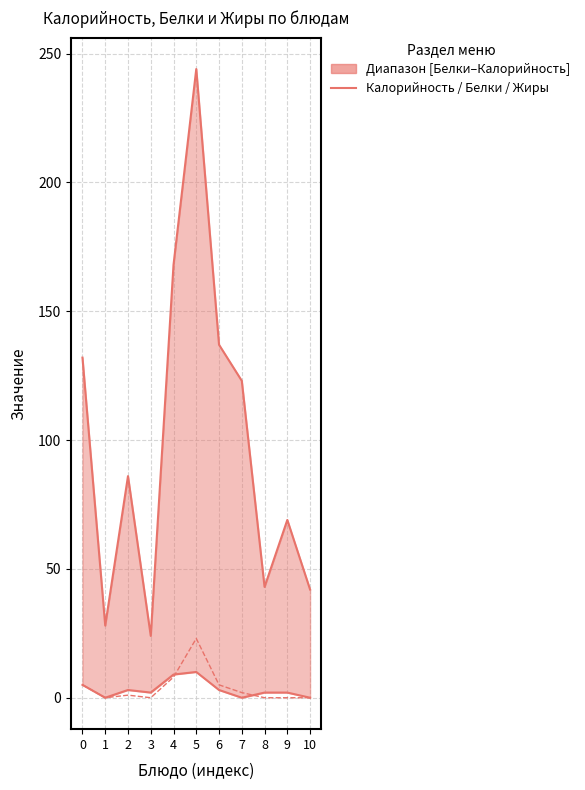

List the series in order of their peak value, highest first.

Калорийность, Жиры, Белки